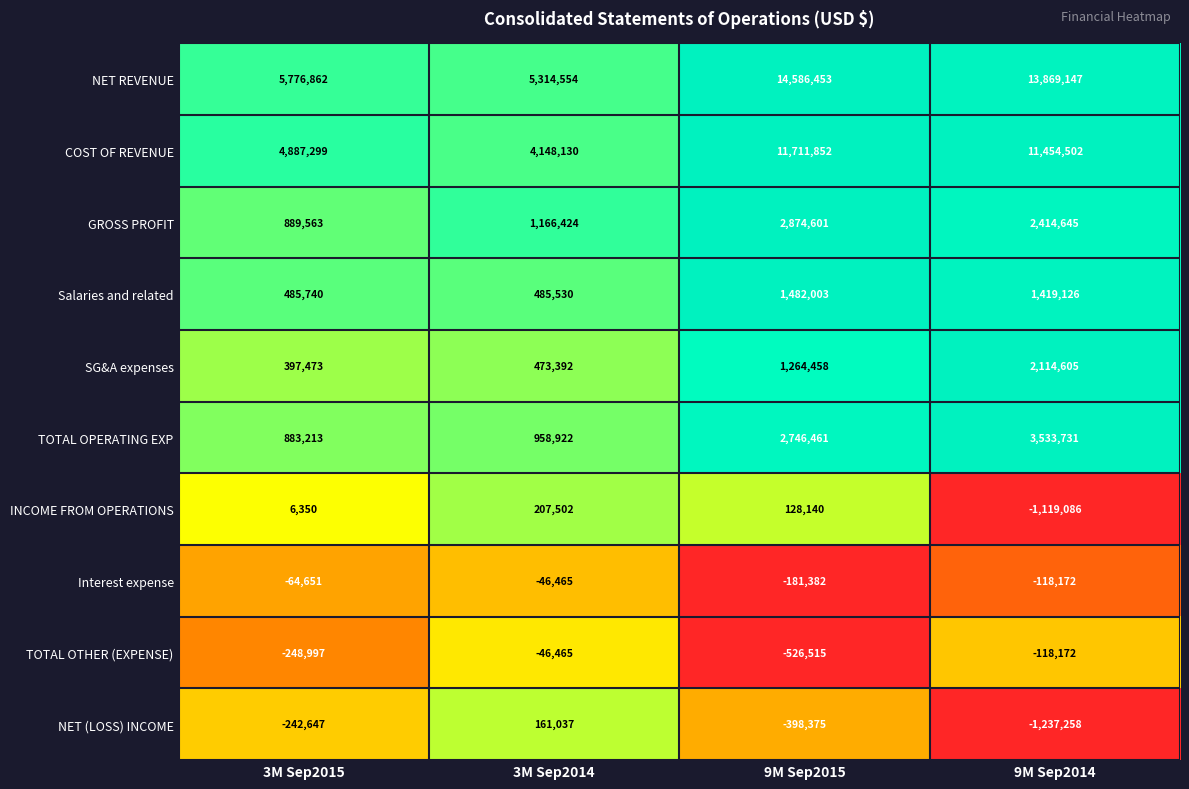

Read the TOTAL OPERATING EXP value at 3M Sep2015.

883213